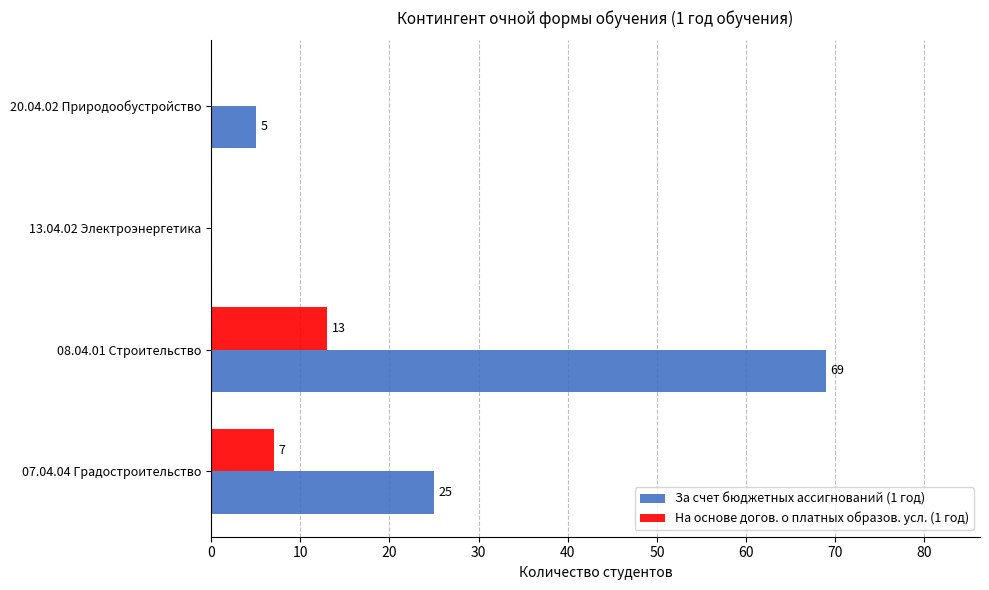

Where is На основе догов. о платных образов. усл. (1 год) nearest to the value 6?

07.04.04 Градостроительство